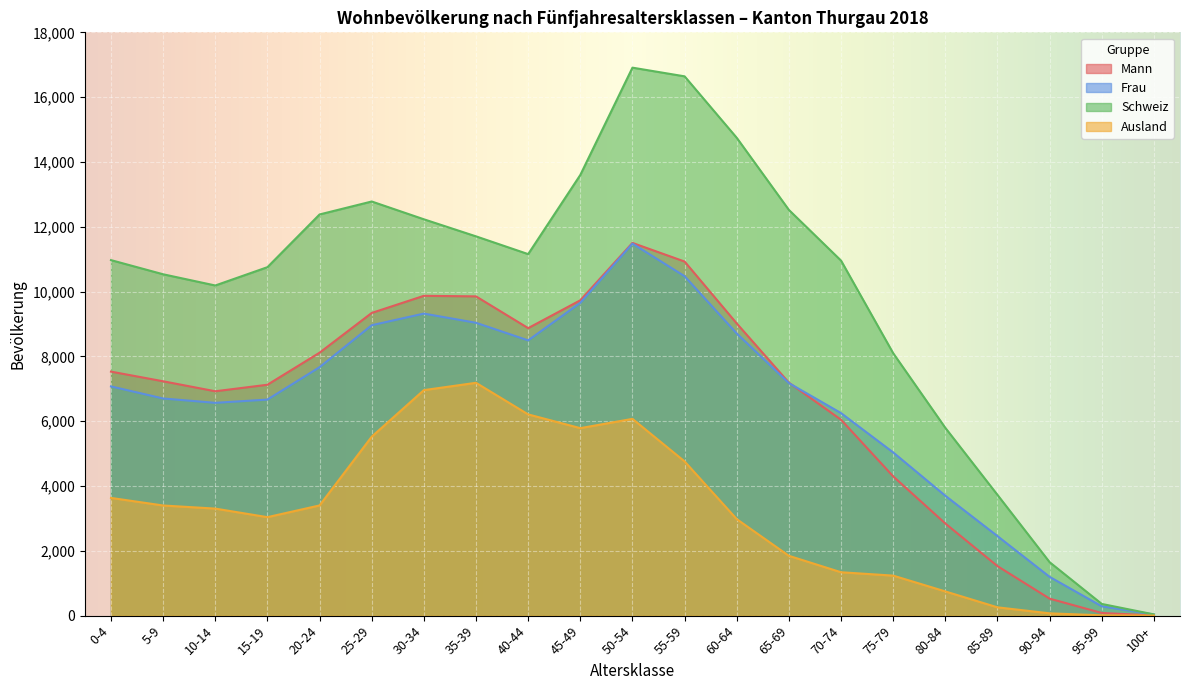

Which series changed the most between 5-9 and 95-99?

Schweiz